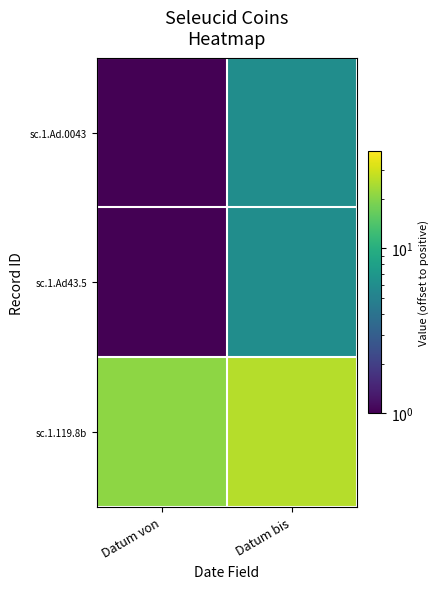

Reading left to right, extract all data points from this chart.

sc.1.Ad.0043: Datum von=1	Datum bis=6
sc.1.Ad43.5: Datum von=1	Datum bis=6
sc.1.119.8b: Datum von=21	Datum bis=26